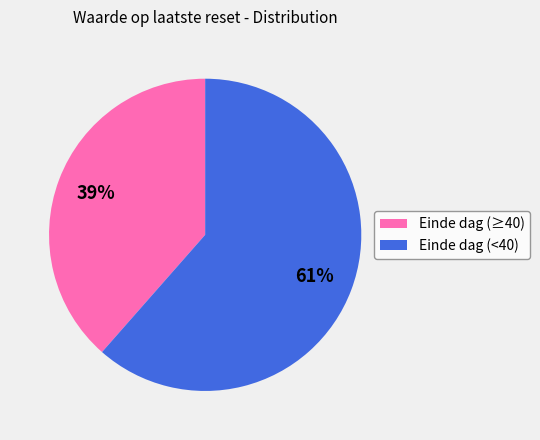

Which slice is the largest?

Einde dag (<40)